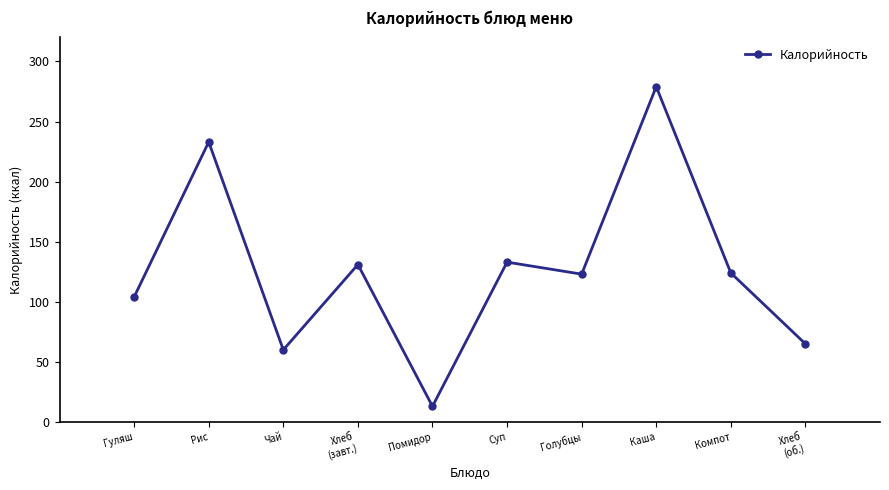

How many points are lower than both their immediate neighbors (excluding endpoints)?

3